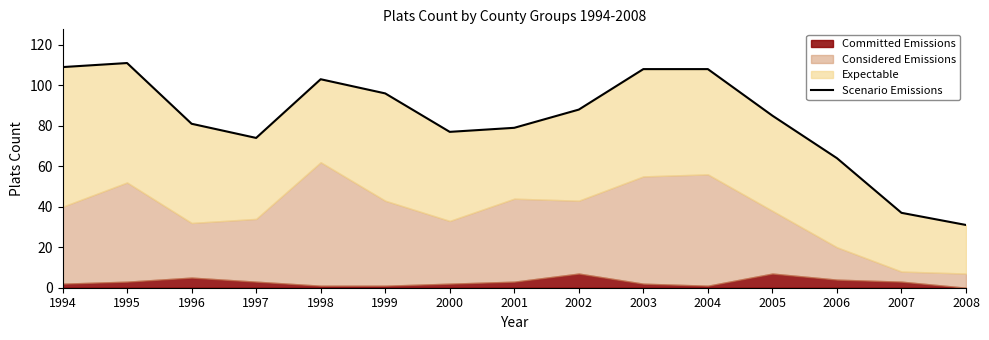

What is the difference between the values at 2005 and 1998?

18